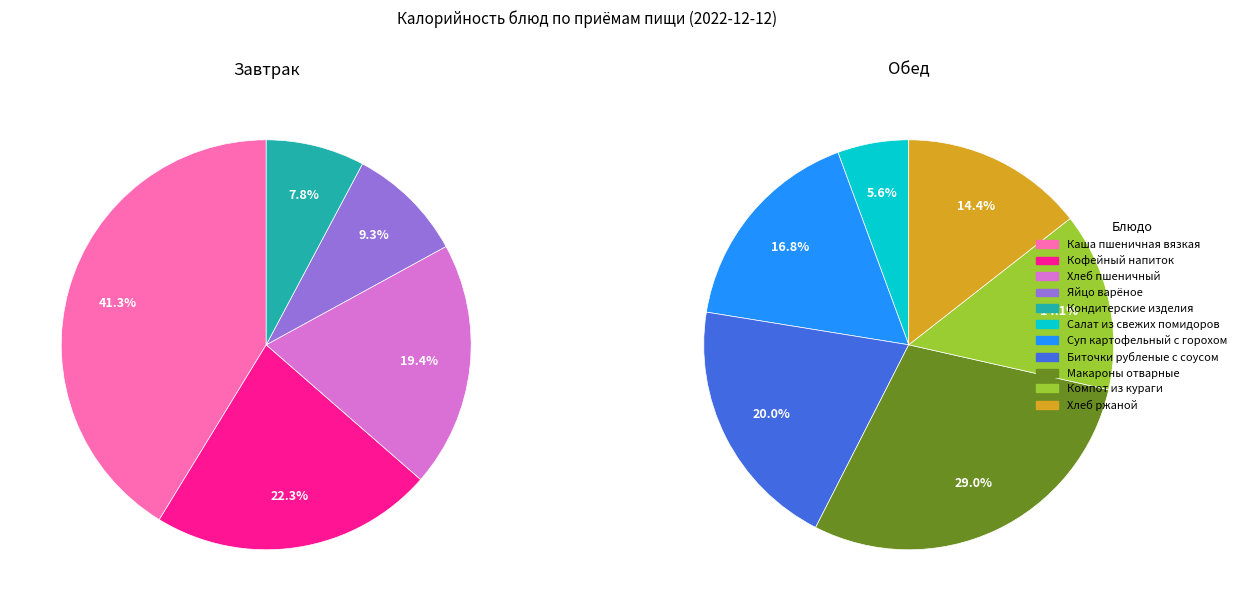

Rank the categories by value from highest to lowest.

Каша пшеничная вязкая, Макароны отварные, Биточки рубленые с соусом, Кофейный напиток, Суп картофельный с горохом, Хлеб пшеничный, Хлеб ржаной, Компот из кураги, Яйцо варёное, Кондитерские изделия, Салат из свежих помидоров